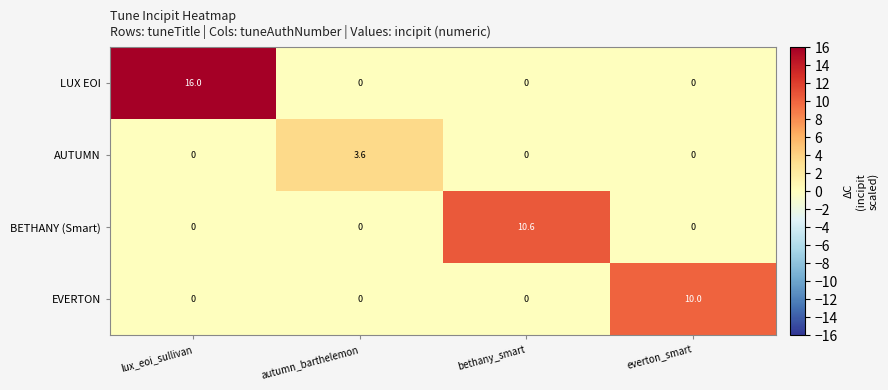

How many distinct data groups are displayed?

4